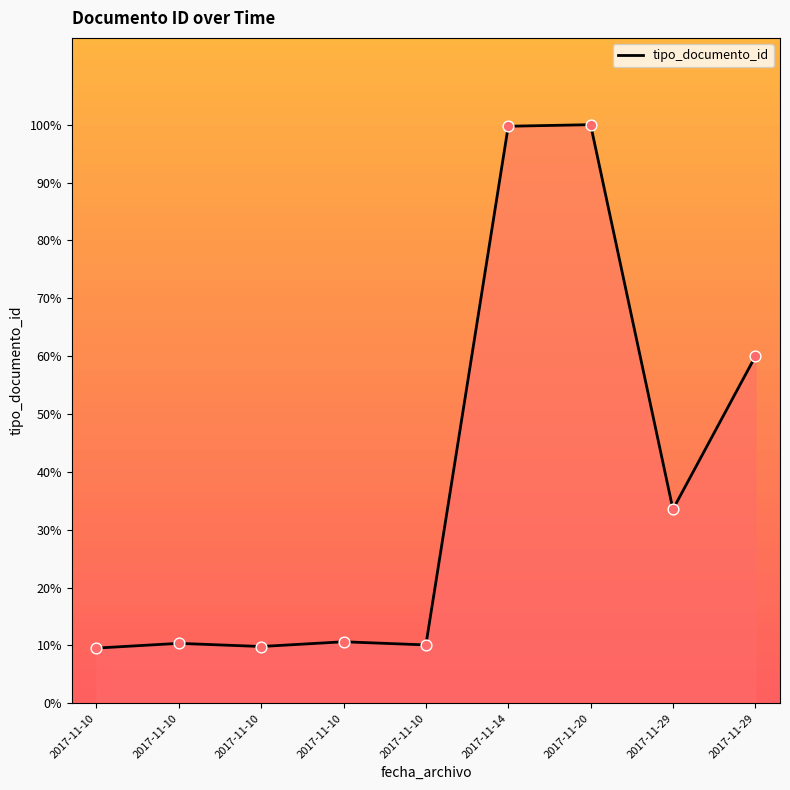

What is the change in value from 2017-11-10 to 2017-11-10?

+0.5